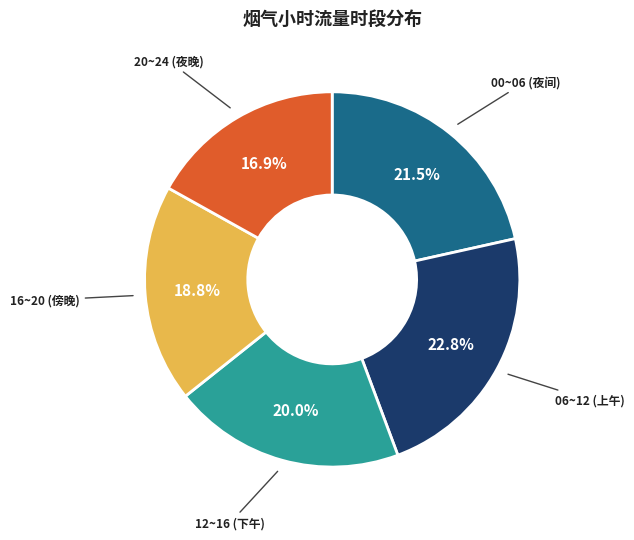

Is there a majority slice in this chart?

No